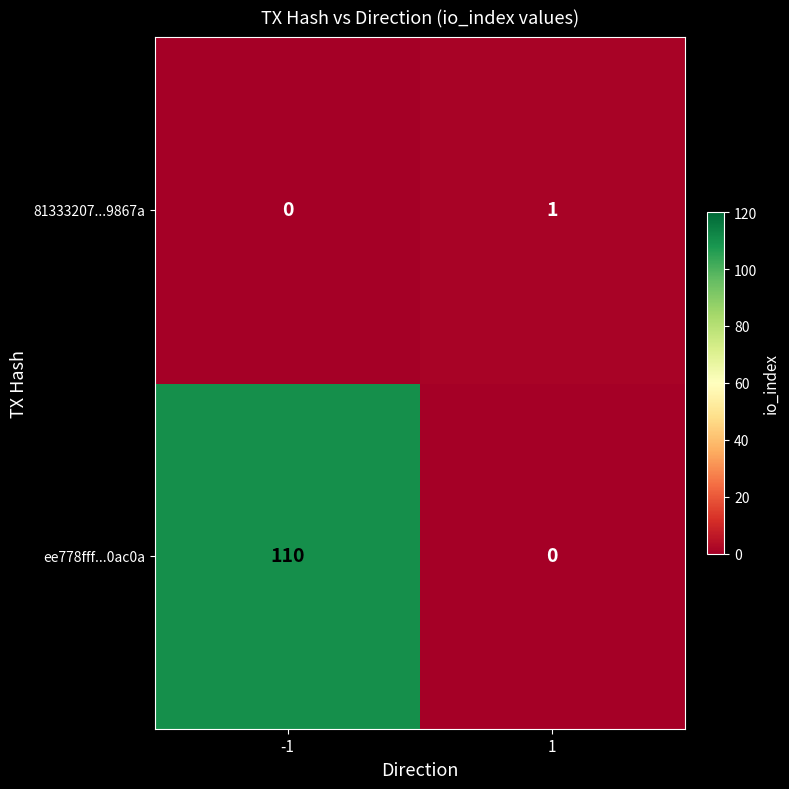

At which category is the sum across all series the highest?

-1